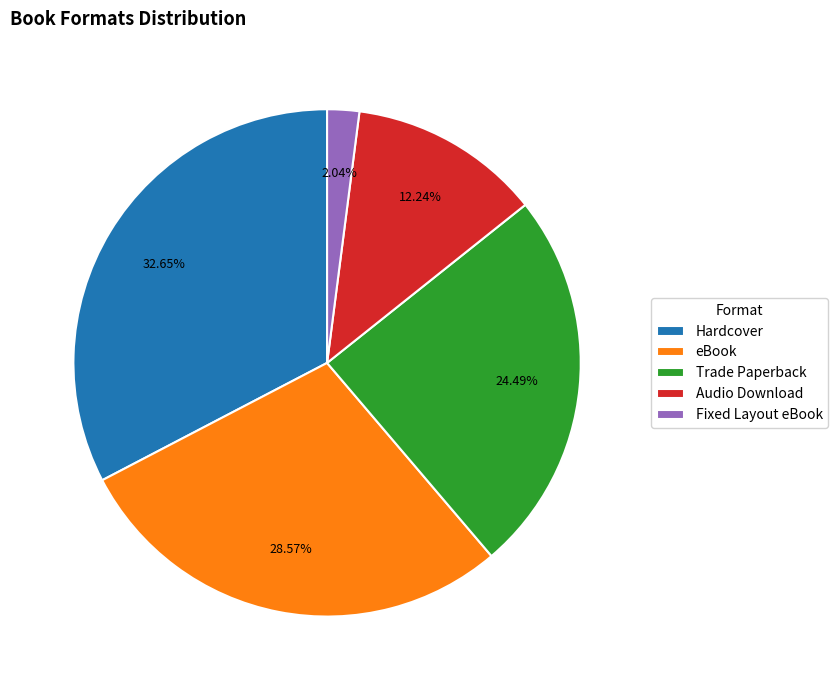

How many slices are in this pie chart?

5